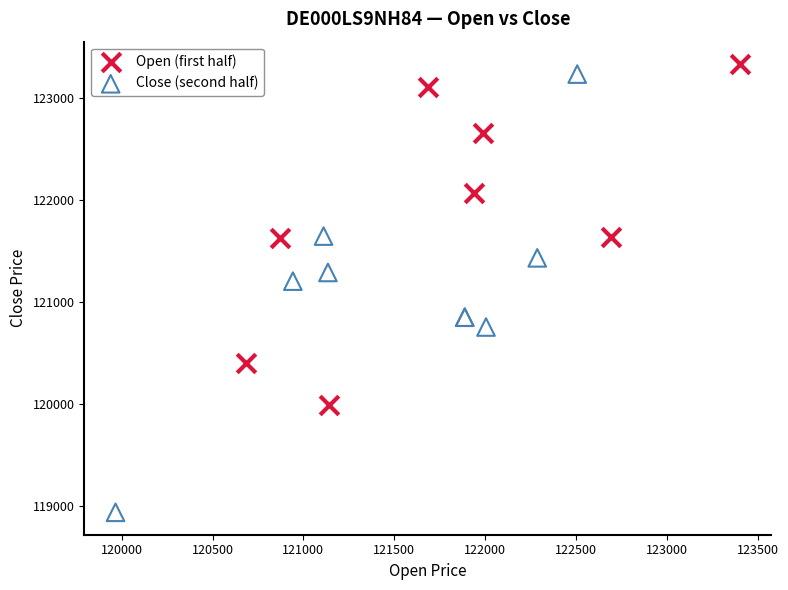

What are all the series names shown in the legend?

Open (first half), Close (second half)